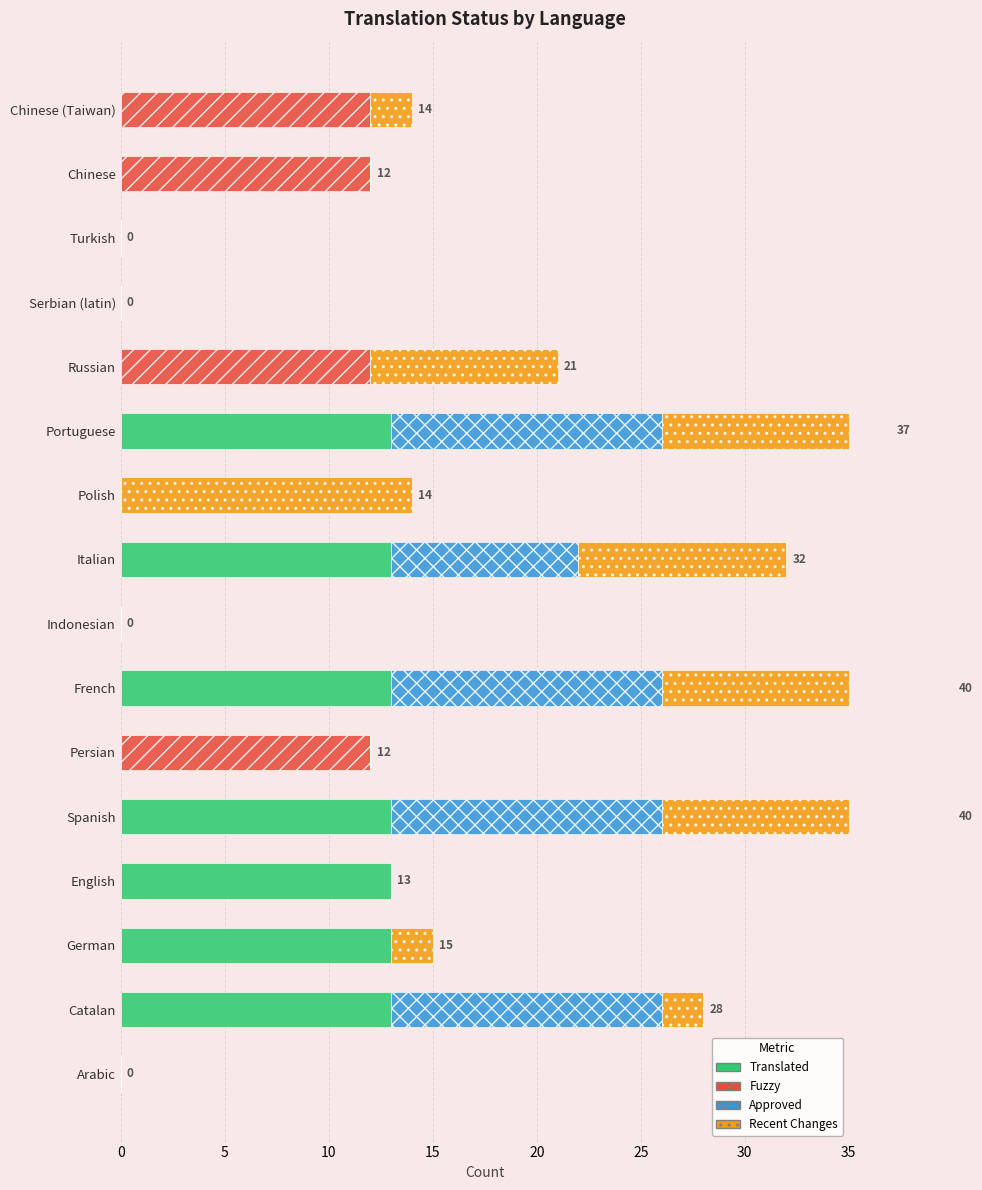

What is the label of the 13th bar from the right?

English